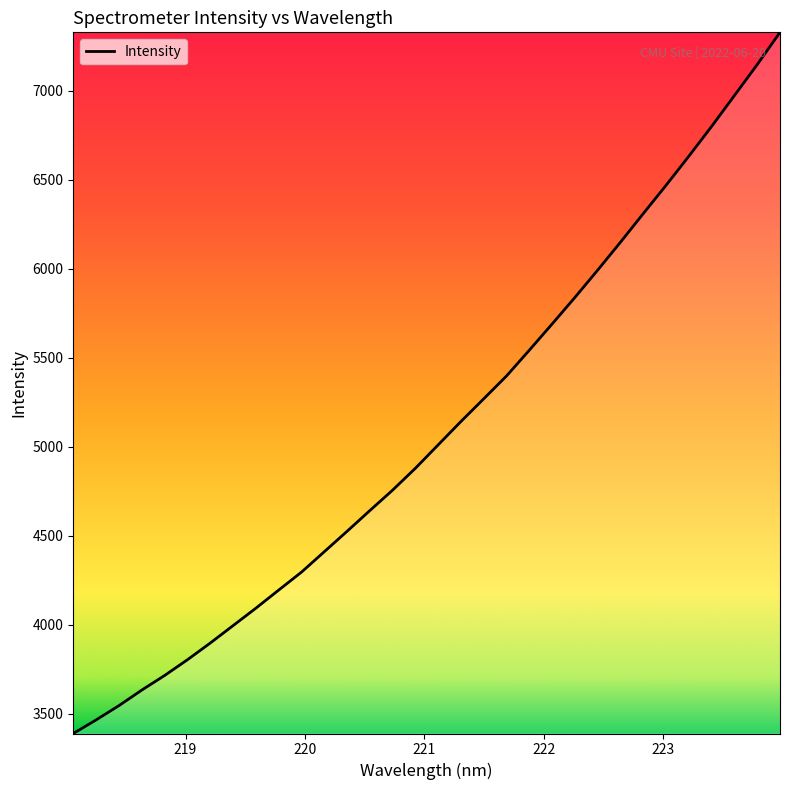

How many values exceed 5011?

16